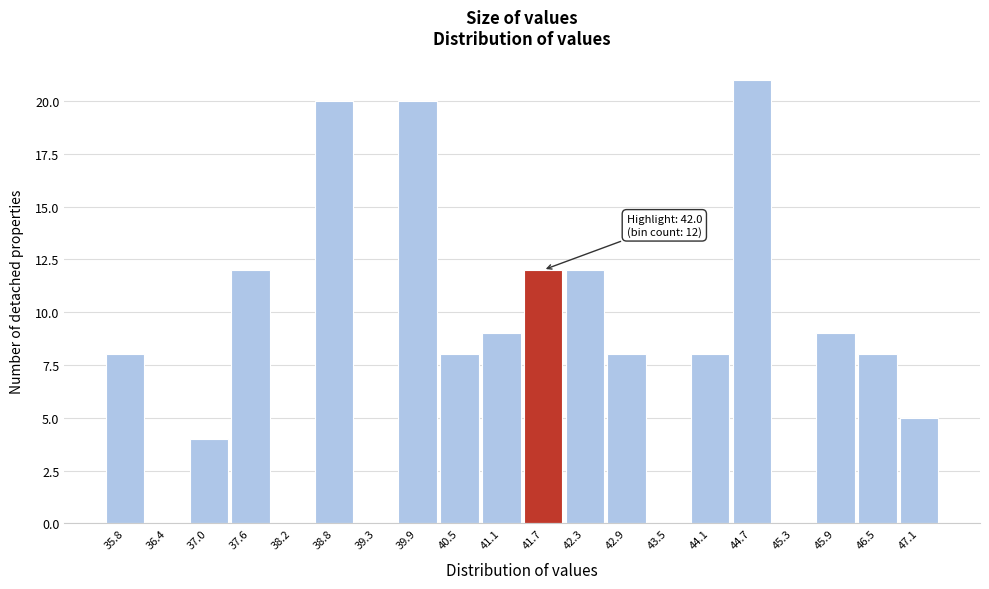

Reading right to left, list all the values displayed in this chart.

47.1=5	46.5=8	45.9=9	45.3=0	44.7=21	44.1=8	43.5=0	42.9=8	42.3=12	41.7=12	41.1=9	40.5=8	39.9=20	39.3=0	38.8=20	38.2=0	37.6=12	37.0=4	36.4=0	35.8=8